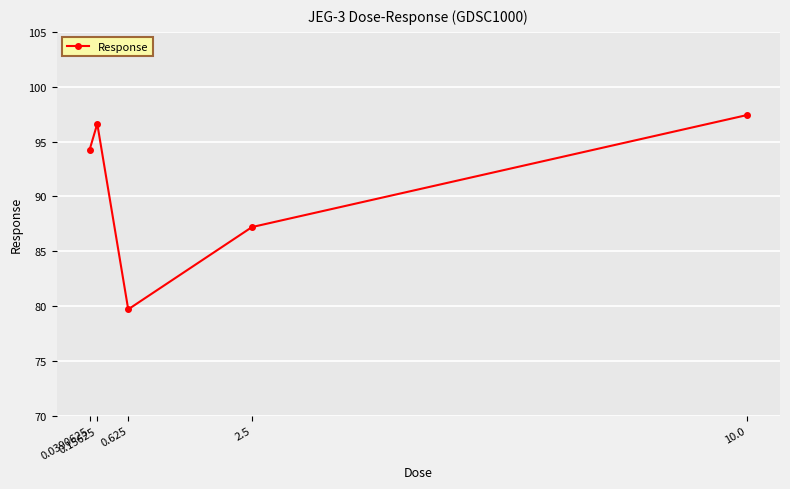

Which category has the highest value across all series?

10.0